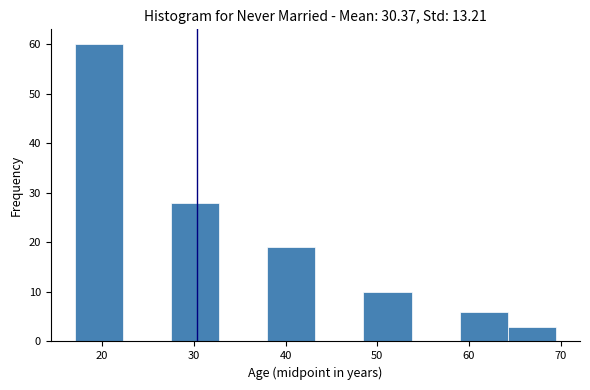

What is the height of the bar covering 17 to 22 on the x-axis? Neither the bar edges nor the heights are printed on the chart, so give them approximately, as read against the axes.

60